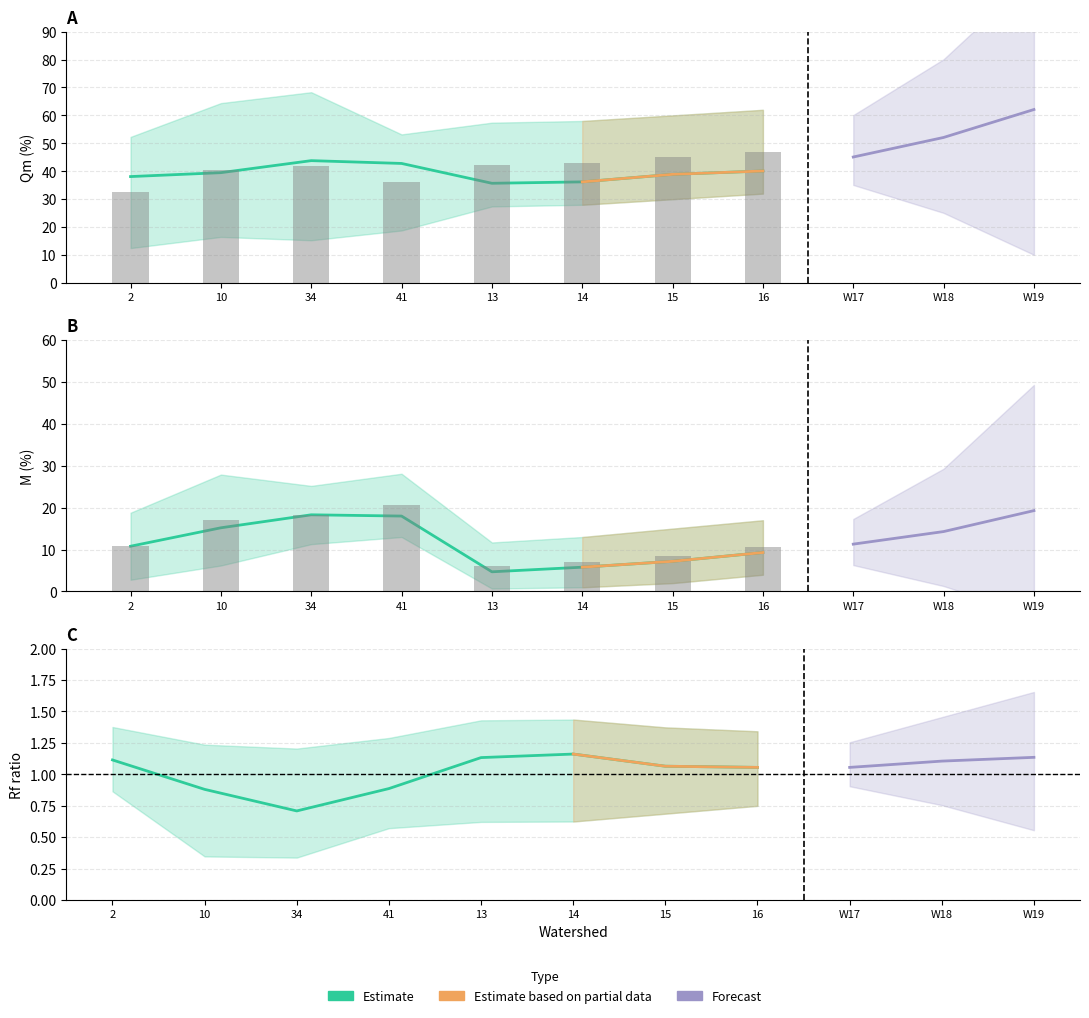

Rank the series by their average value, from lowest to highest.

Rf, M, Qm